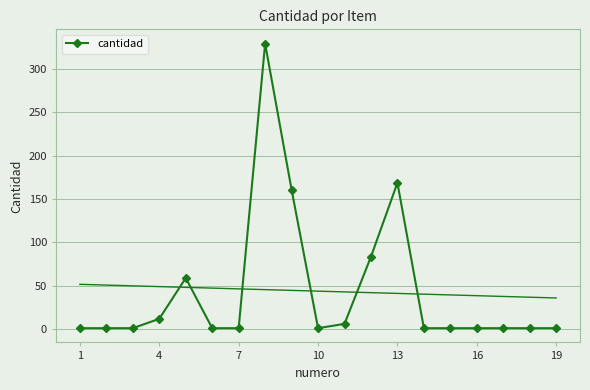

True or false: cantidad has more than 0 points higher than both neighbors.

True